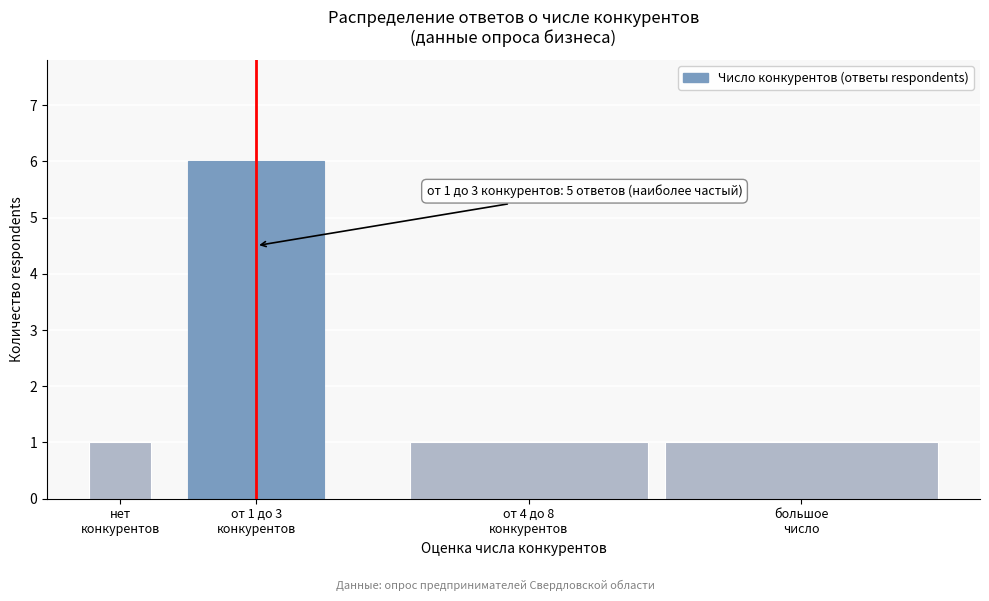

Reading left to right, what are all the values shown in this chart?

1	6	1	1